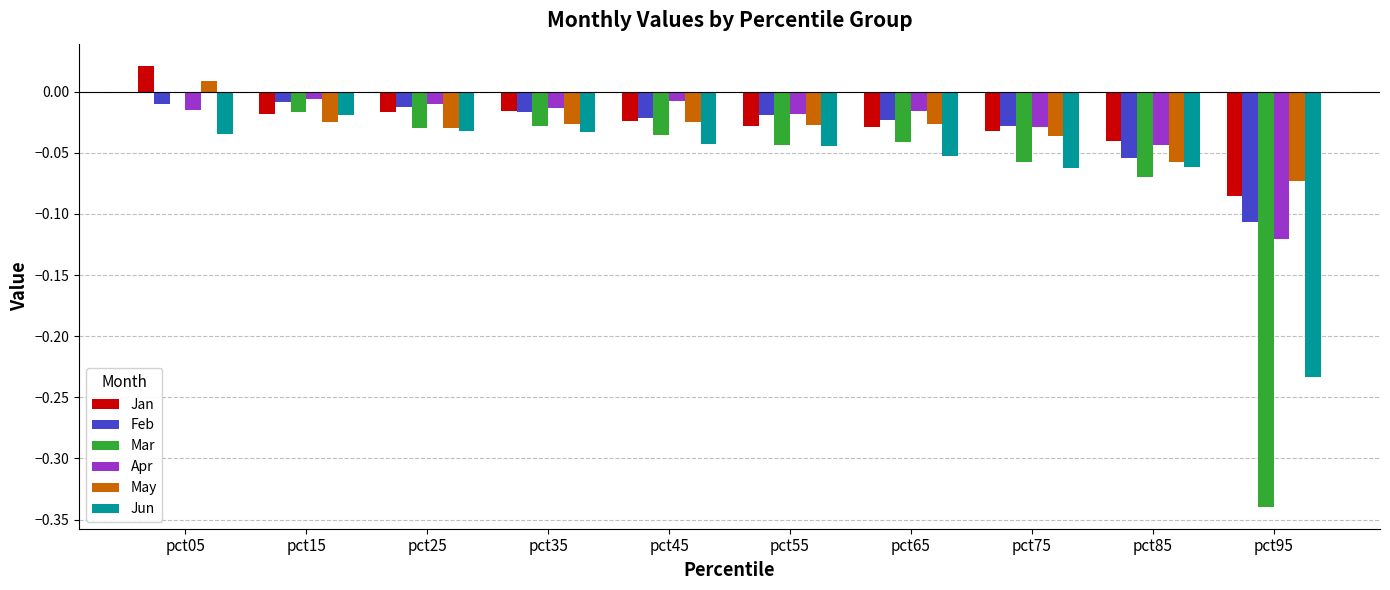

Which series has the widest spread of values?

Mar